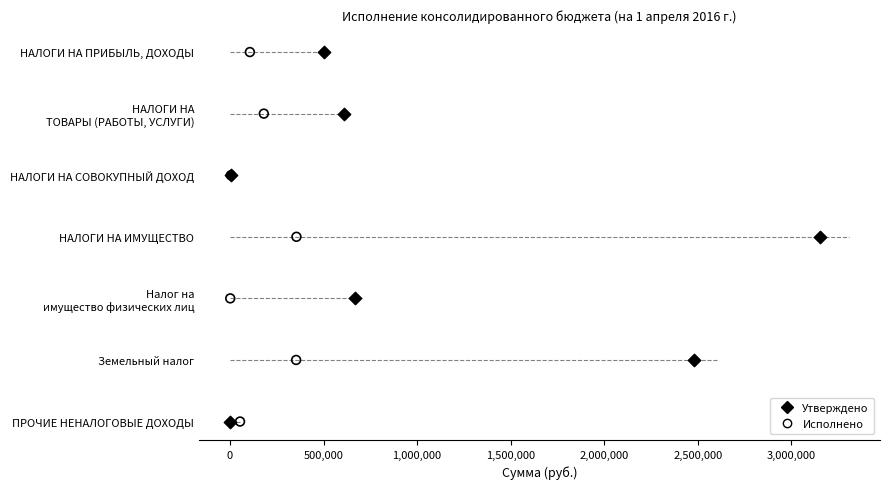

What are all the series names shown in the legend?

Утверждено, Исполнено